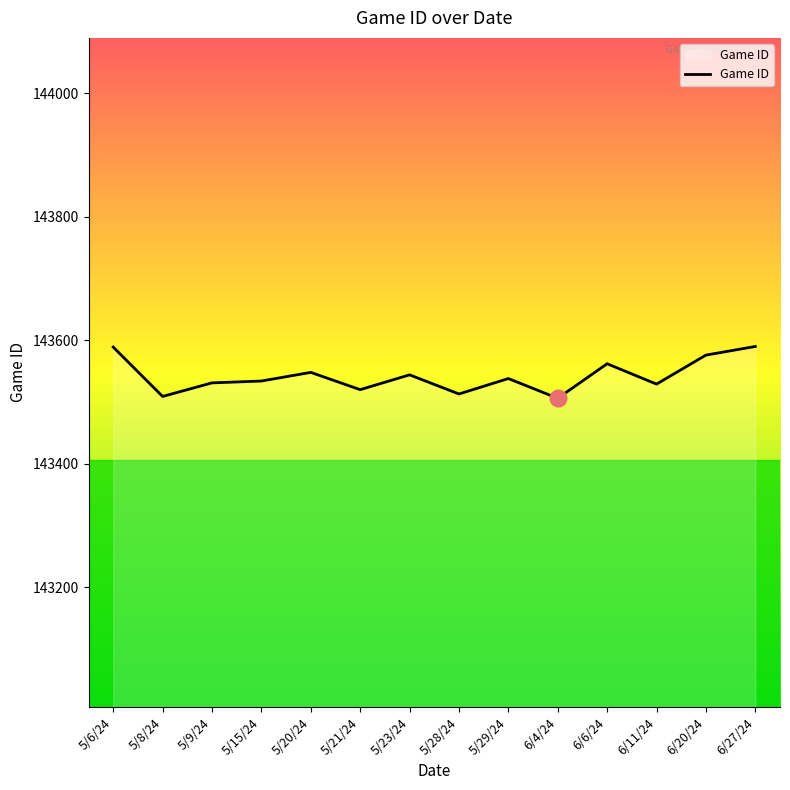

The value at 5/21/24 is 79083. True or false?

False